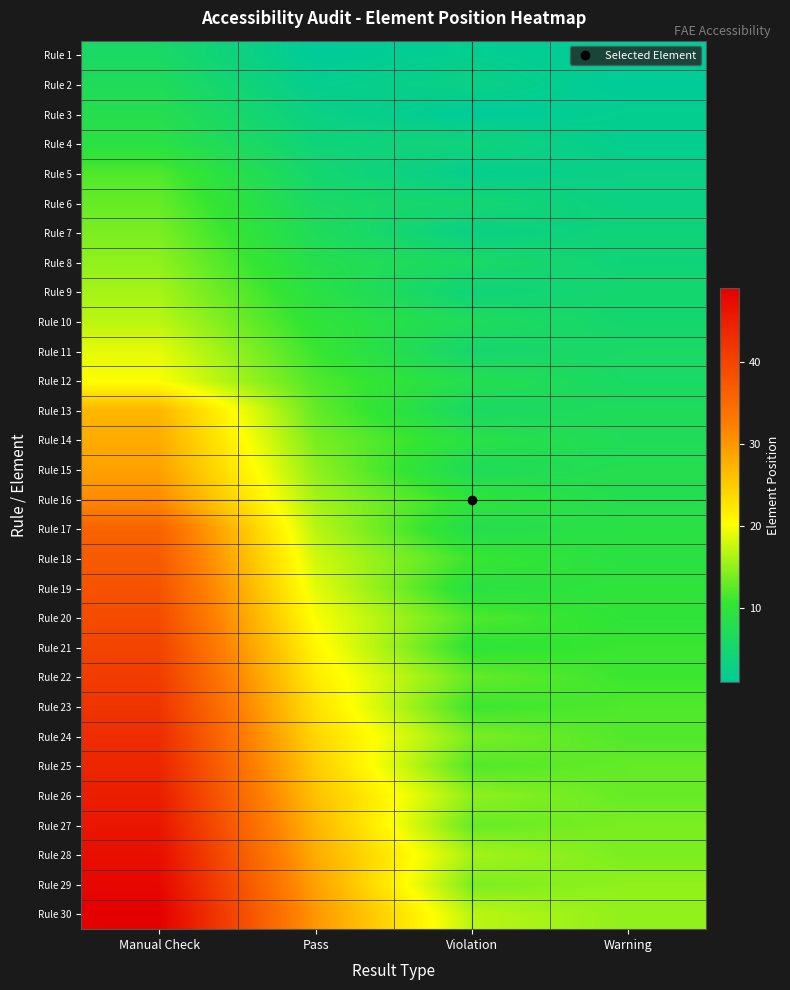

Reading left to right, what are all the values shown in this chart?

Rule 1: Manual Check=6	Pass=1	Violation=2	Warning=1
Rule 2: Manual Check=7	Pass=2	Violation=3	Warning=1
Rule 3: Manual Check=8	Pass=3	Violation=1	Warning=2
Rule 4: Manual Check=9	Pass=4	Violation=4	Warning=2
Rule 5: Manual Check=12	Pass=5	Violation=2	Warning=3
Rule 6: Manual Check=13	Pass=6	Violation=5	Warning=3
Rule 7: Manual Check=14	Pass=7	Violation=3	Warning=4
Rule 8: Manual Check=15	Pass=8	Violation=6	Warning=4
Rule 9: Manual Check=16	Pass=9	Violation=4	Warning=5
Rule 10: Manual Check=17	Pass=10	Violation=7	Warning=5
Rule 11: Manual Check=19	Pass=11	Violation=5	Warning=6
Rule 12: Manual Check=20	Pass=12	Violation=8	Warning=6
Rule 13: Manual Check=27	Pass=13	Violation=6	Warning=7
Rule 14: Manual Check=28	Pass=14	Violation=9	Warning=7
Rule 15: Manual Check=29	Pass=15	Violation=7	Warning=8
Rule 16: Manual Check=31	Pass=16	Violation=10	Warning=8
Rule 17: Manual Check=36	Pass=17	Violation=8	Warning=9
Rule 18: Manual Check=37	Pass=18	Violation=11	Warning=9
Rule 19: Manual Check=38	Pass=19	Violation=9	Warning=10
Rule 20: Manual Check=39	Pass=20	Violation=12	Warning=10
Rule 21: Manual Check=40	Pass=21	Violation=10	Warning=11
Rule 22: Manual Check=41	Pass=22	Violation=13	Warning=11
Rule 23: Manual Check=42	Pass=23	Violation=11	Warning=12
Rule 24: Manual Check=43	Pass=24	Violation=14	Warning=12
Rule 25: Manual Check=44	Pass=25	Violation=12	Warning=13
Rule 26: Manual Check=45	Pass=26	Violation=15	Warning=13
Rule 27: Manual Check=46	Pass=27	Violation=13	Warning=14
Rule 28: Manual Check=47	Pass=28	Violation=16	Warning=14
Rule 29: Manual Check=48	Pass=29	Violation=14	Warning=15
Rule 30: Manual Check=49	Pass=30	Violation=17	Warning=15